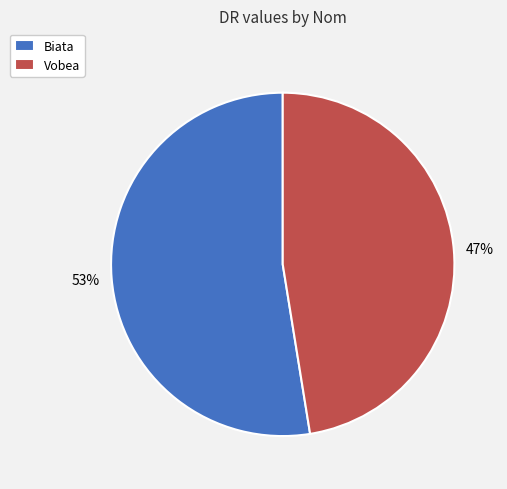

True or false: Biata accounts for 46% of the total.

False